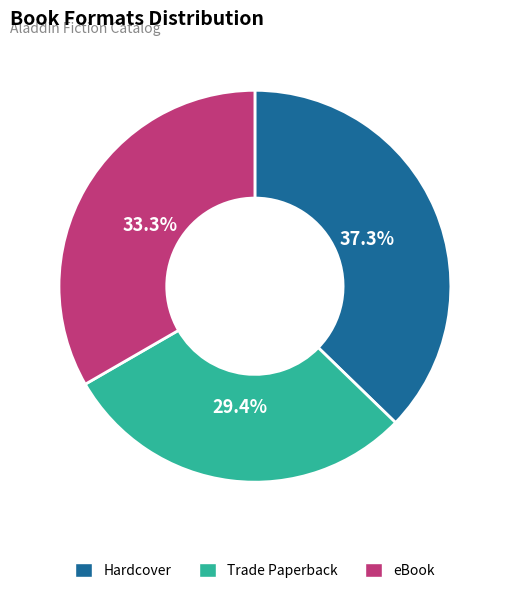

To the nearest percent, what is the difference between the eBook and Trade Paperback slice percentages?

4%